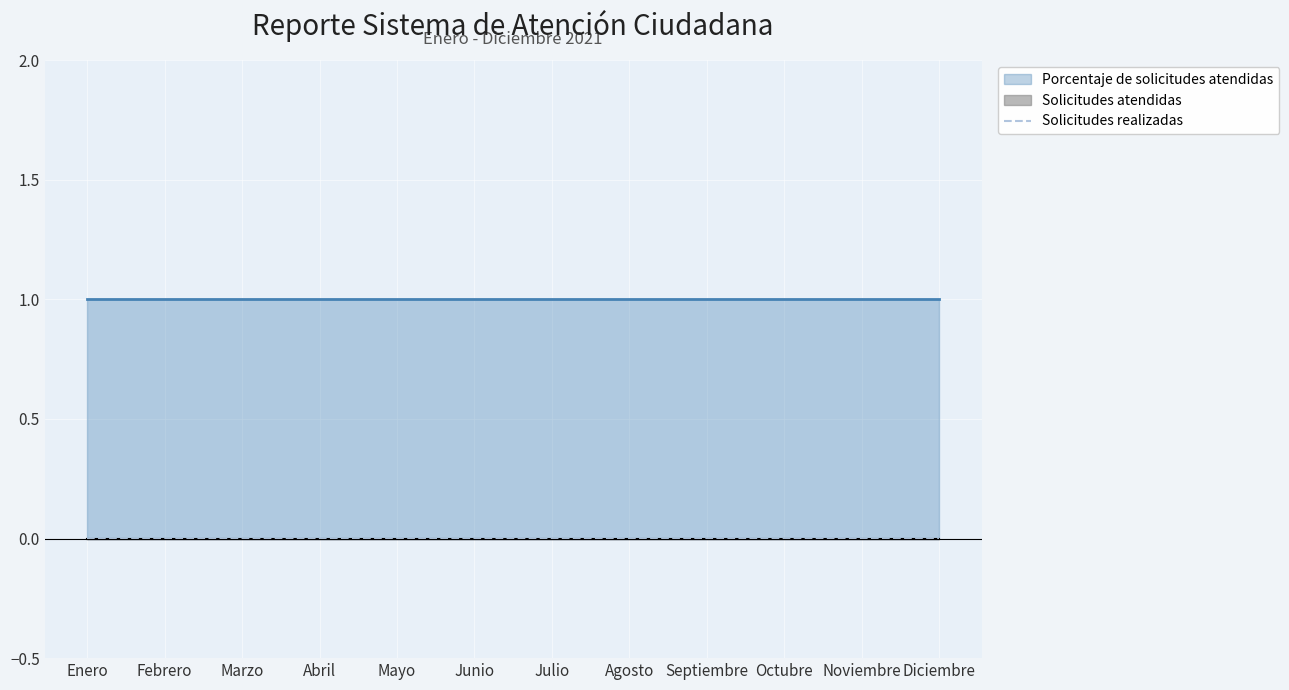

How many categories are shown in the chart?

12